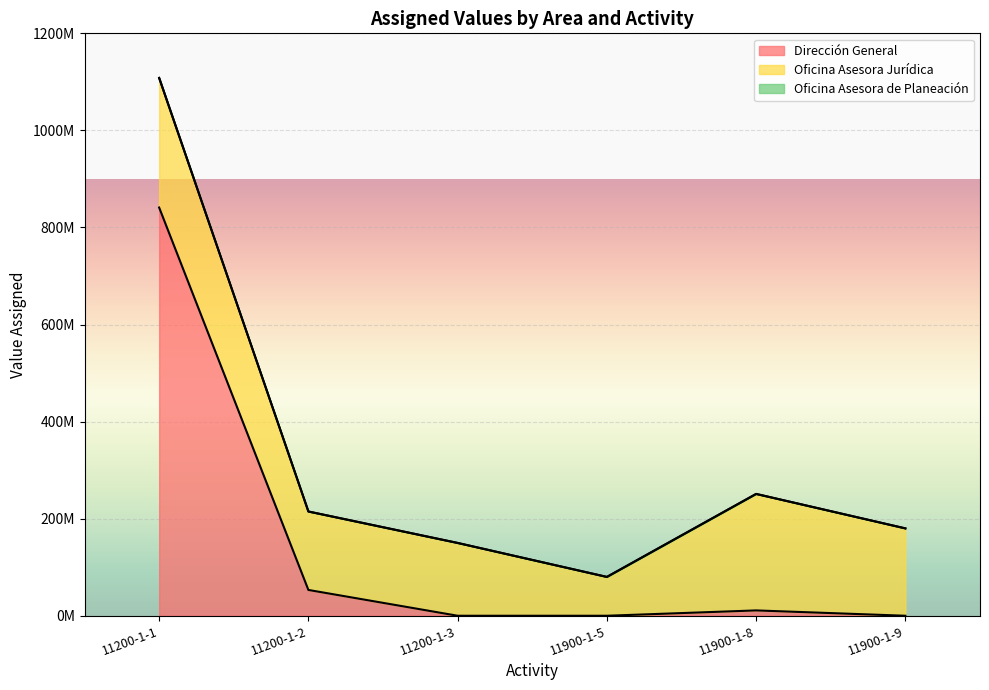

List the labels in order of Oficina Asesora de Planeación value, smallest first.

11200-1-1, 11200-1-2, 11200-1-3, 11900-1-5, 11900-1-8, 11900-1-9